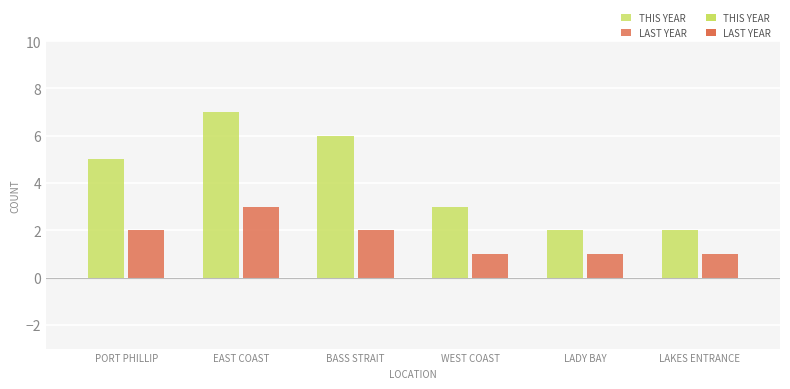

Which has a higher value, Port Phillip or Bass Strait?

Bass Strait